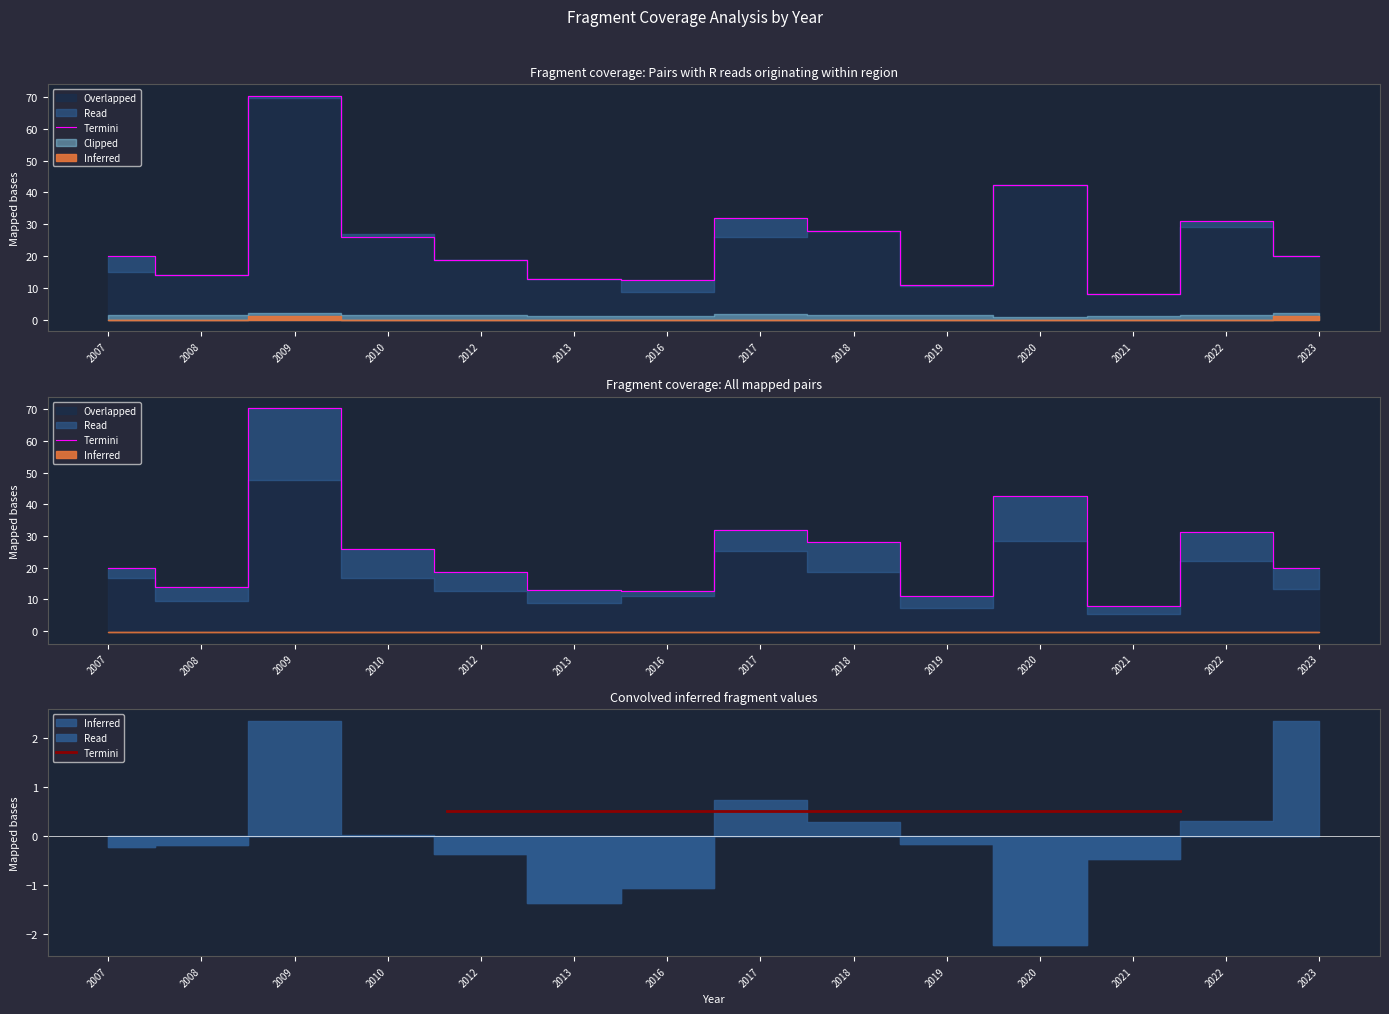

True or false: Overlapped (price total) and Read (price/u) cross at least once.

False